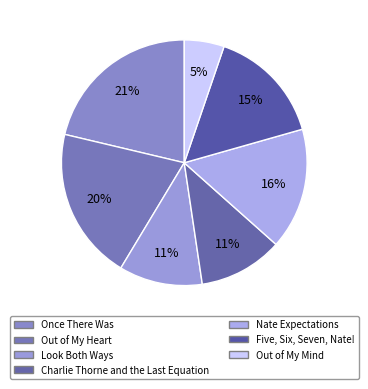

How many slices are in this pie chart?

7